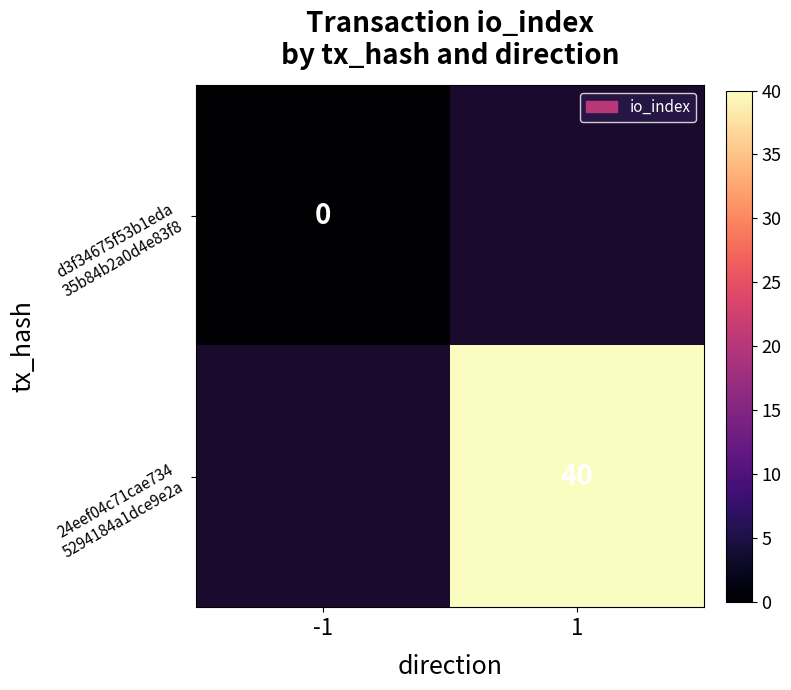

What is the greatest value displayed?

40.0